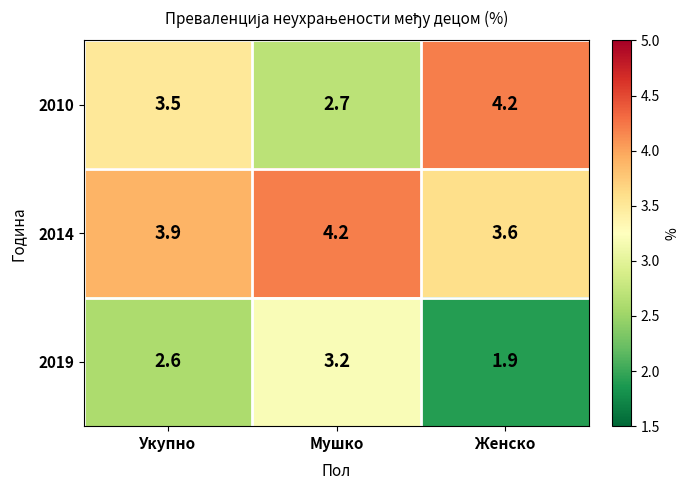

What is the spread (max minus min) of values at Мушко?

1.5